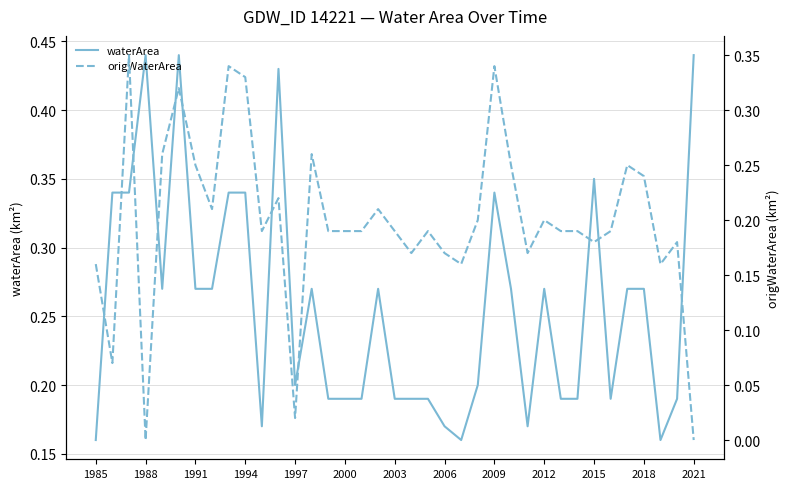

At 2003, list the series in order from largest to smallest.

waterArea, origWaterArea